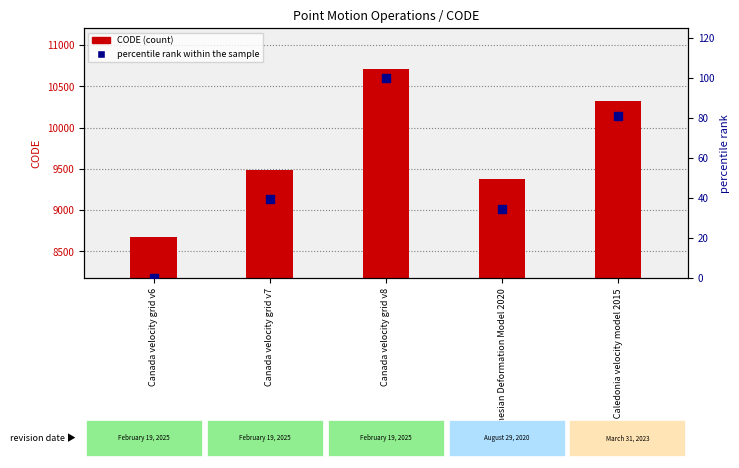

Is the value of CODE (count) at Canada velocity grid v8 greater than the value of percentile rank within the sample at Indonesian Deformation Model 2020?

Yes